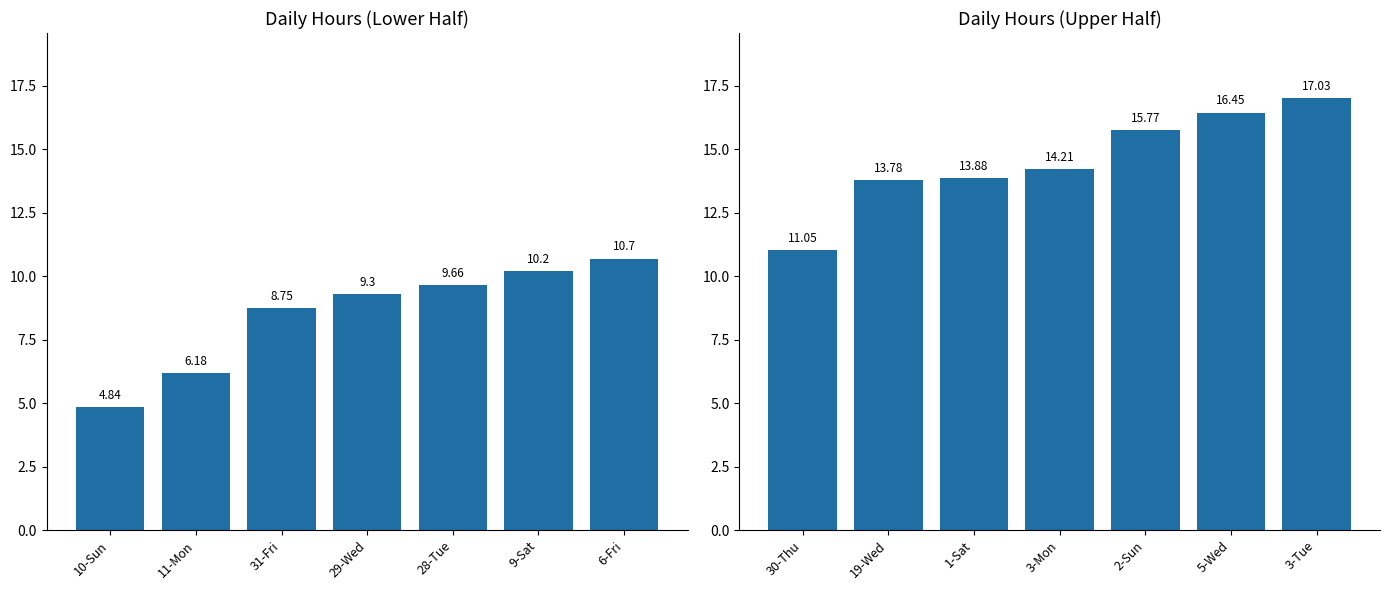

The chart shows a value of 3.5 at 1-Sat. True or false?

False